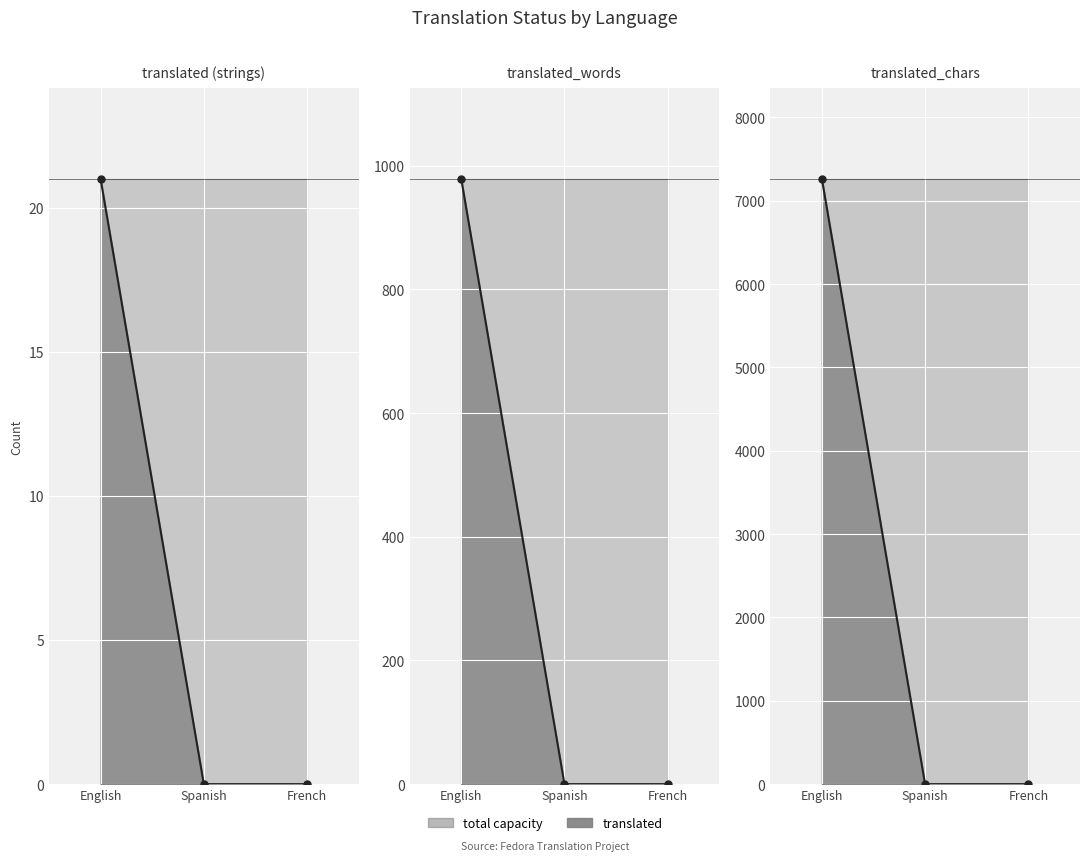

At how many categories does at least one series exceed 4896?

1